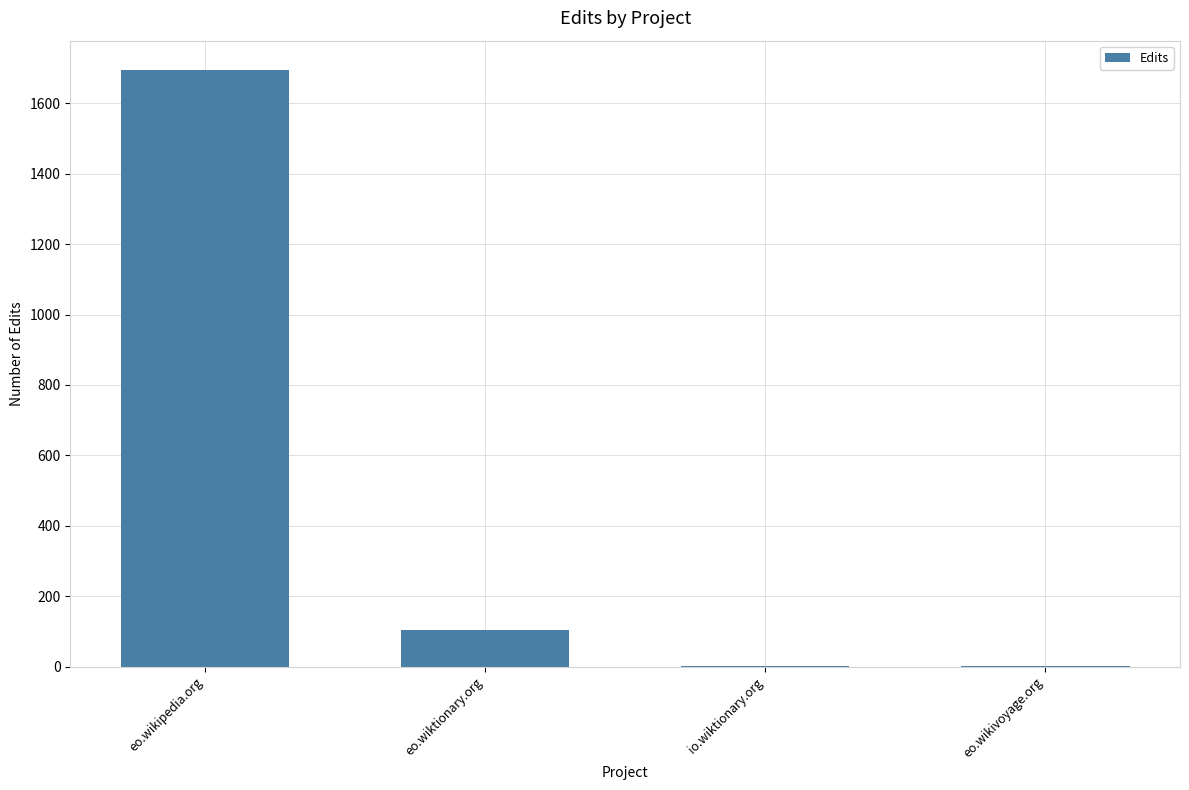

What is the sum of all values?

1799